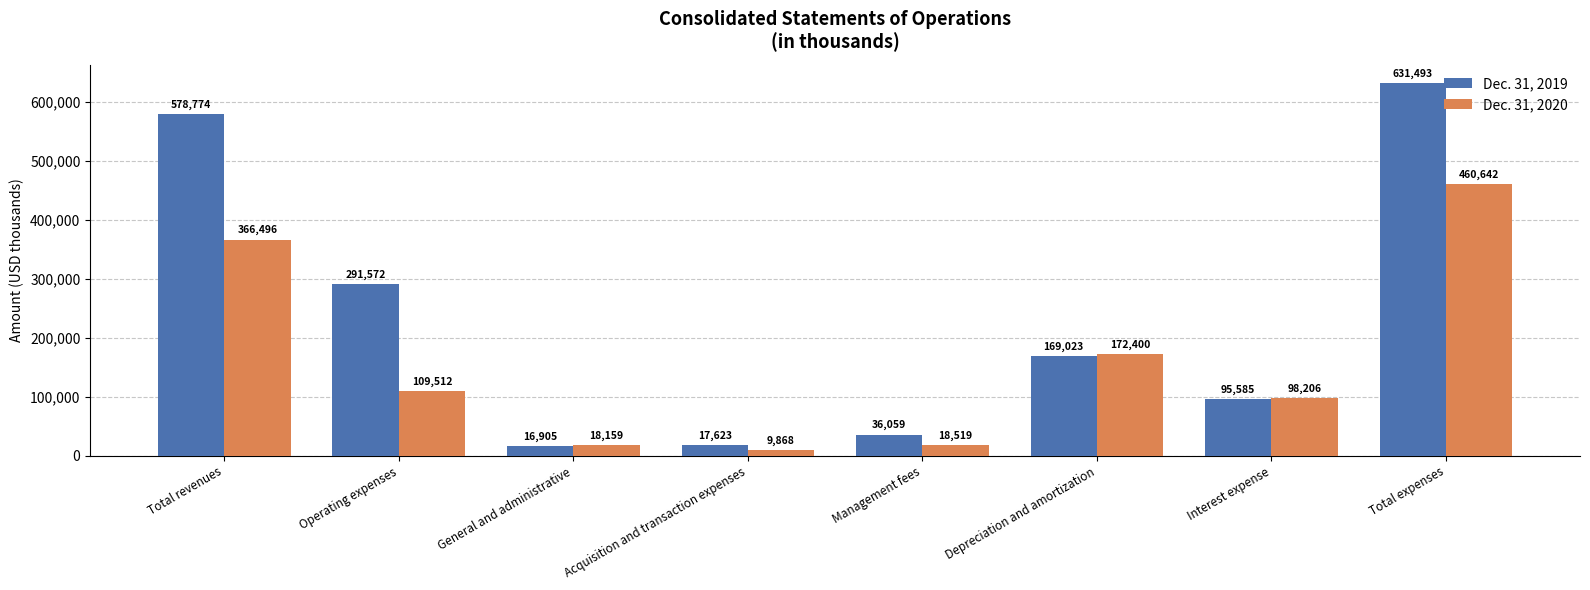

Which series has the largest range (max minus min)?

Dec. 31, 2019